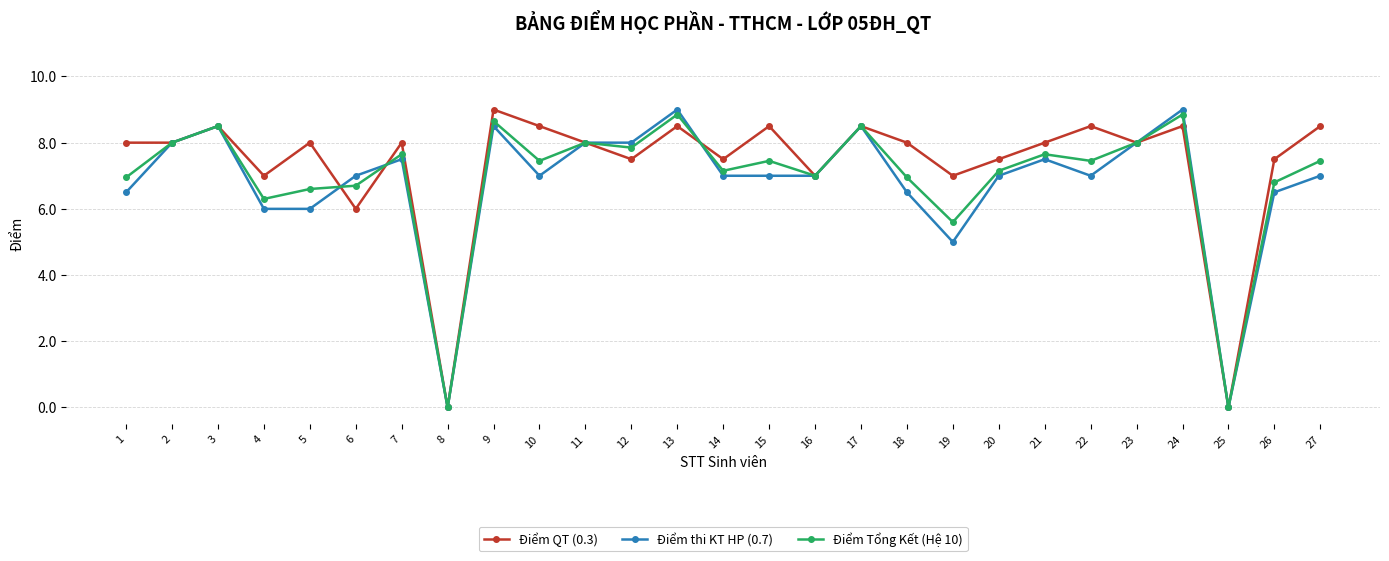

What is the spread (max minus min) of values at 26?

1.0